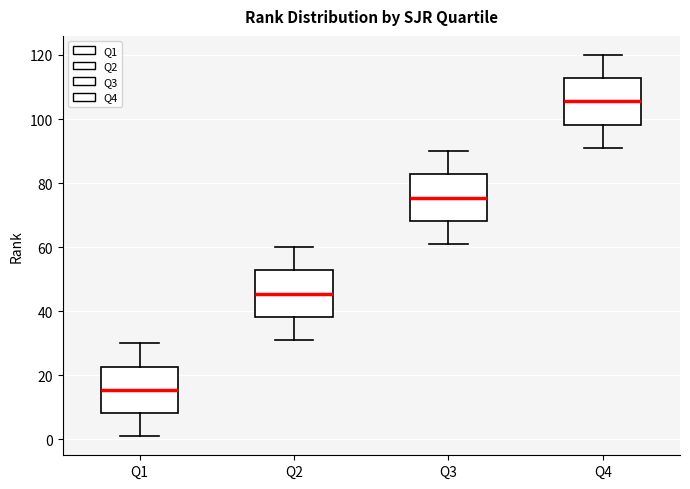

Which box has the lowest median line?

Q1